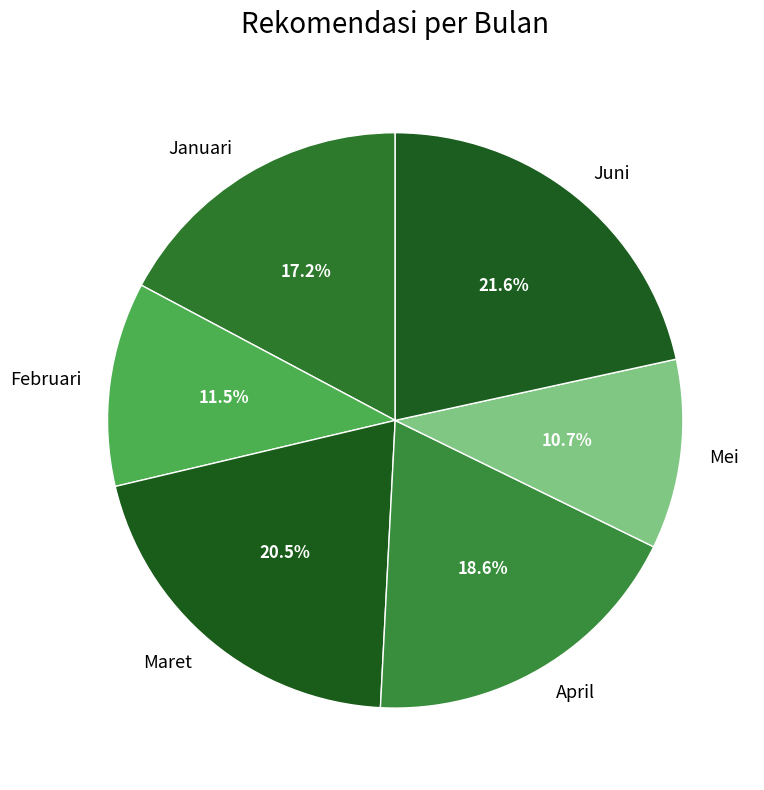

Combined, do Januari and Februari account for over 50%?

No